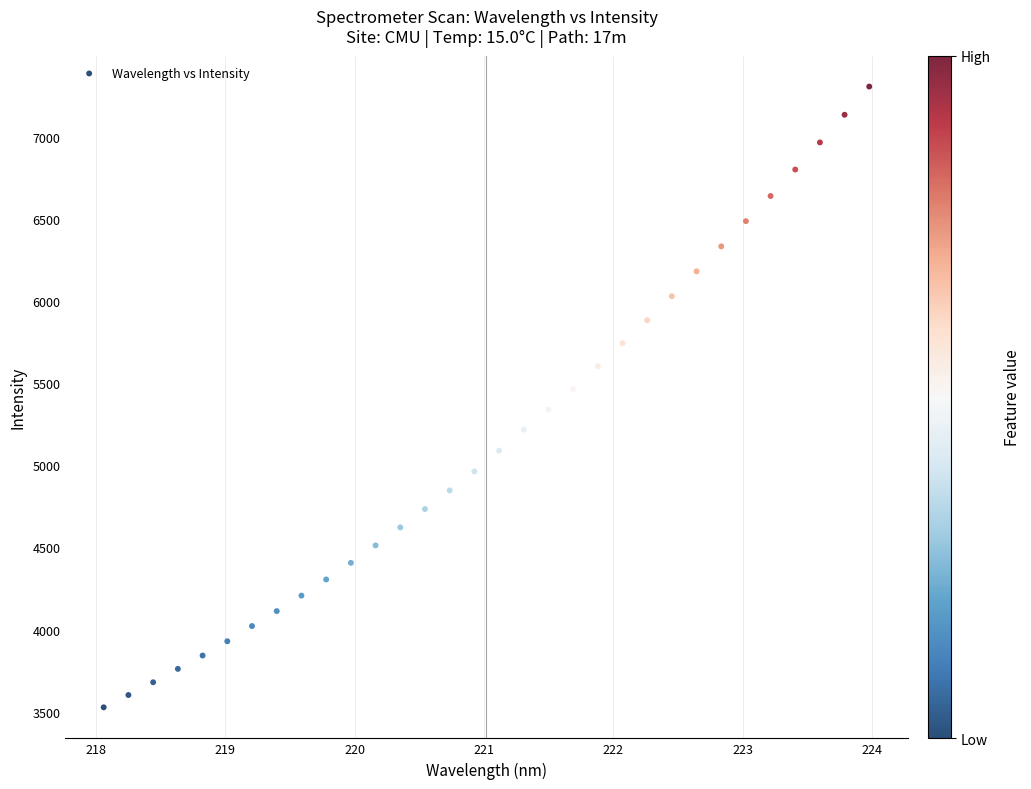

What is the range of X values (max minus min)?

5.9